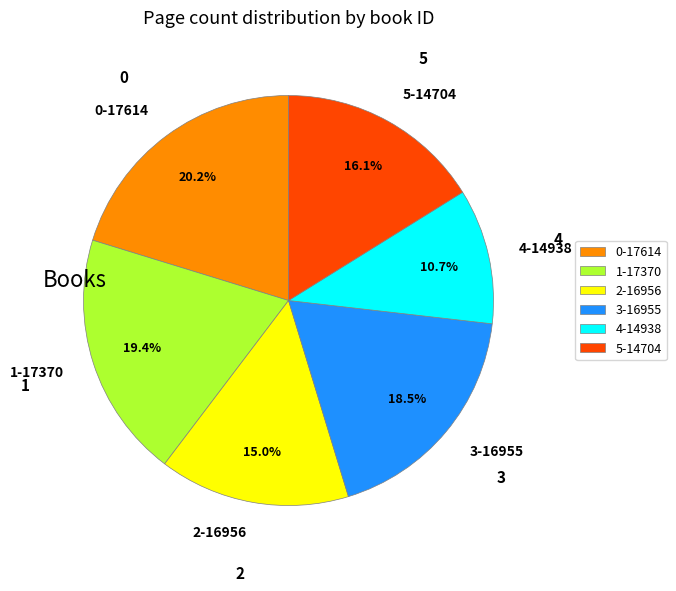

How many slices are in this pie chart?

6